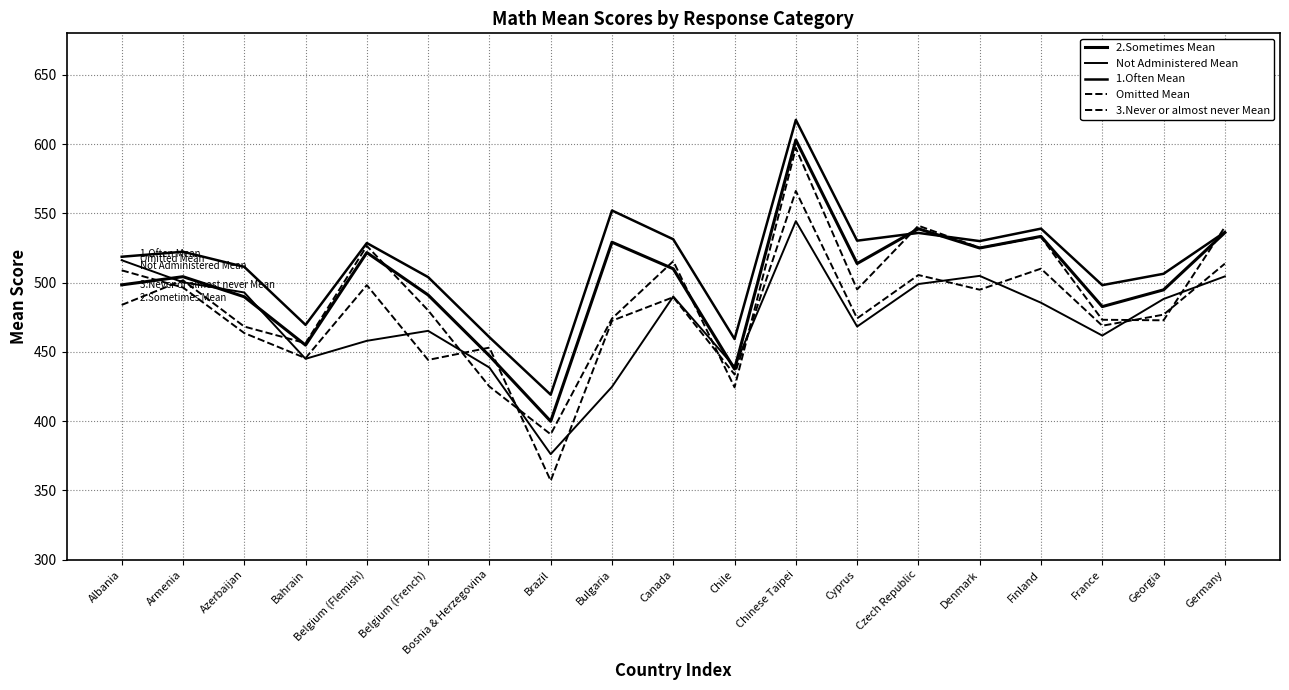

What is the sum of all 3.Never or almost never Mean values?

9323.9